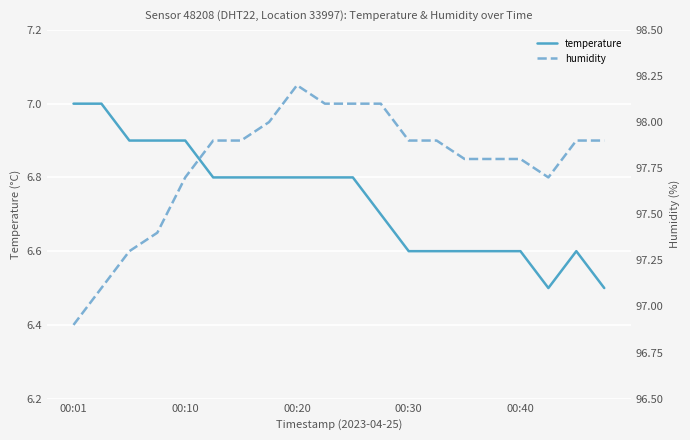

What is the maximum value for temperature?

7.0